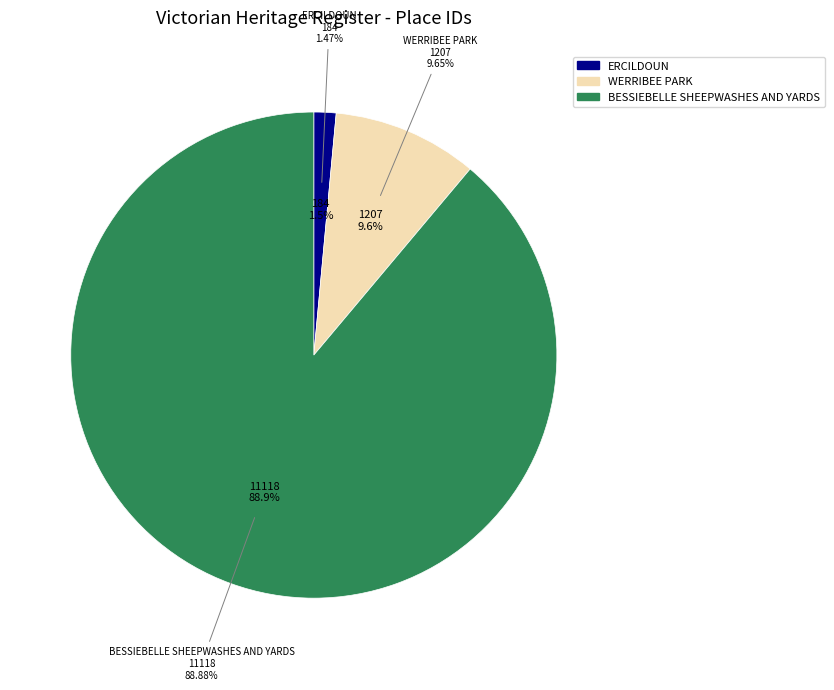

To the nearest percent, what is the combined percentage of ERCILDOUN and WERRIBEE PARK?

11%